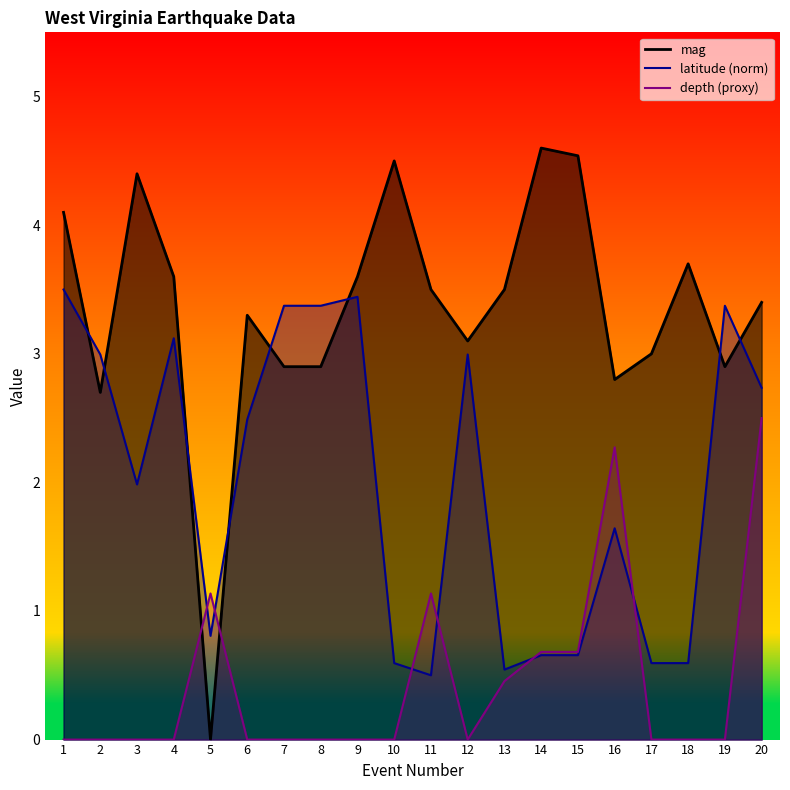

At 15, list the series in order from largest to smallest.

mag, depth_proxy, latitude